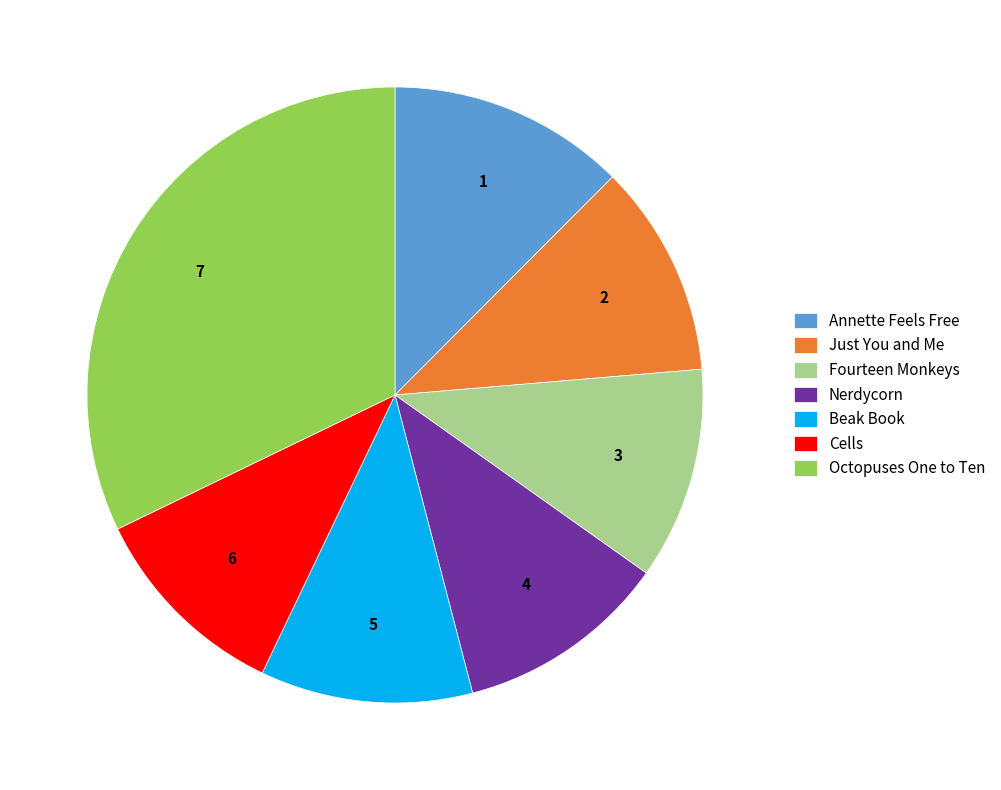

Is there any slice that represents more than half of the pie?

No